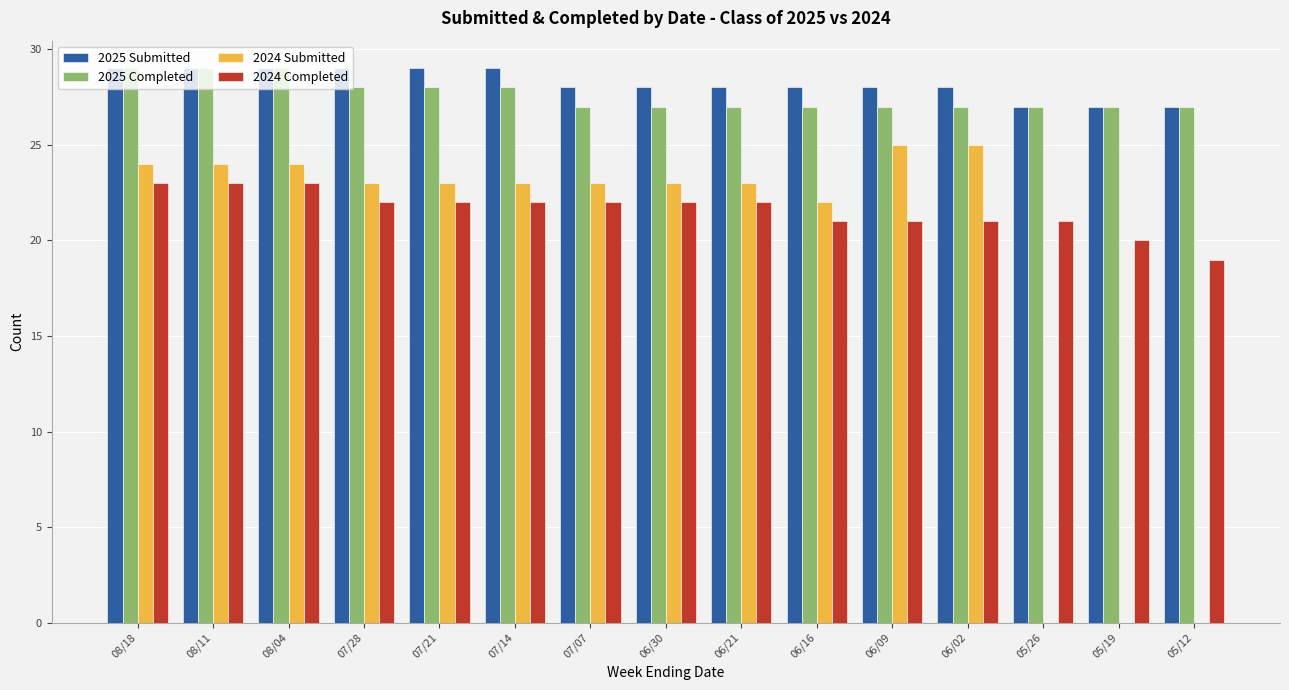

How many groups of bars are there?

15